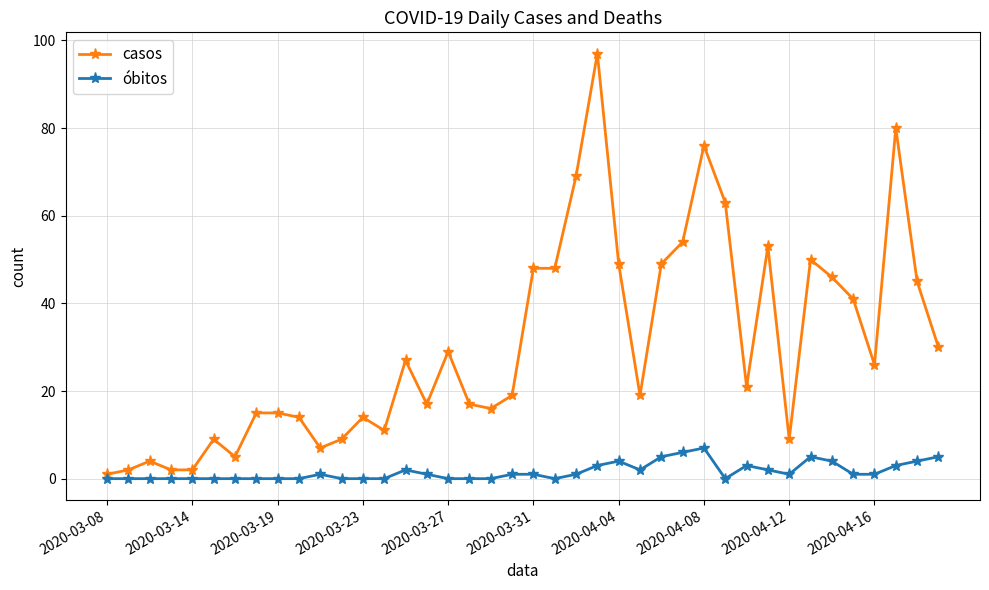

At how many categories does at least one series exceed 33?

15